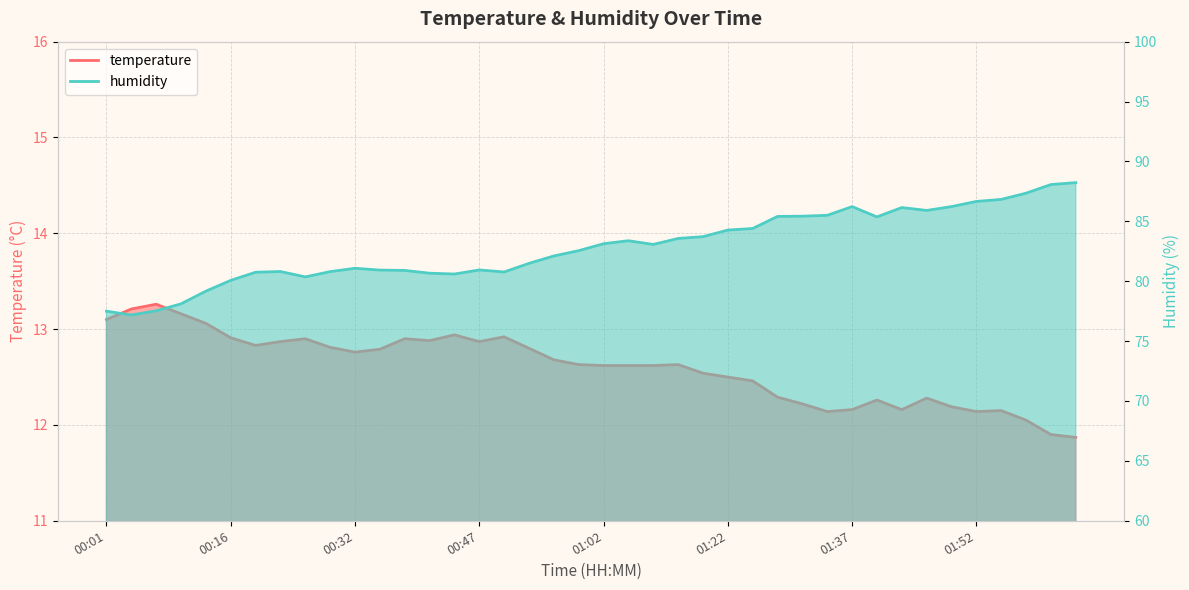

List the series in order of their overall mean, highest first.

humidity, temperature